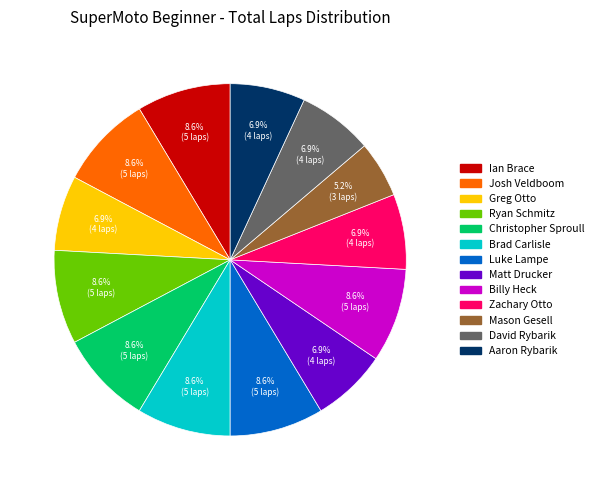

Count the number of slices in the pie.

13